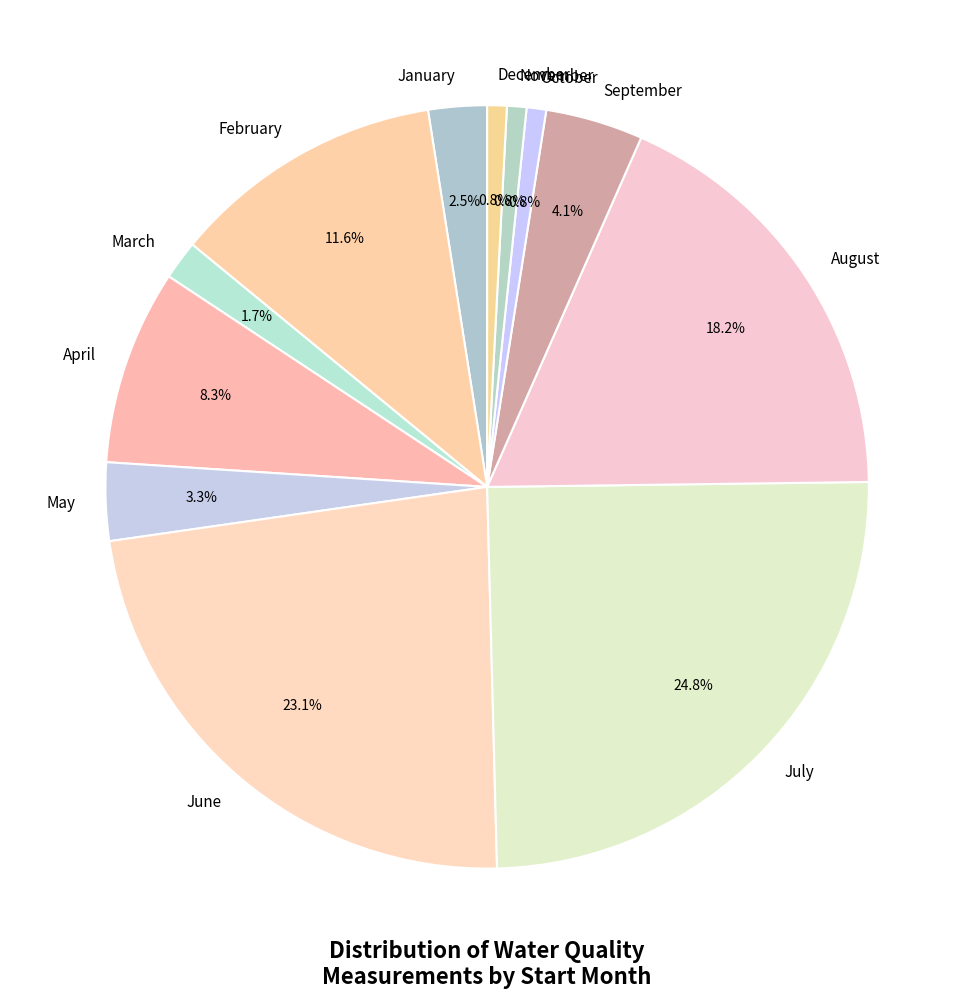

Does August represent more than half of the total?

No